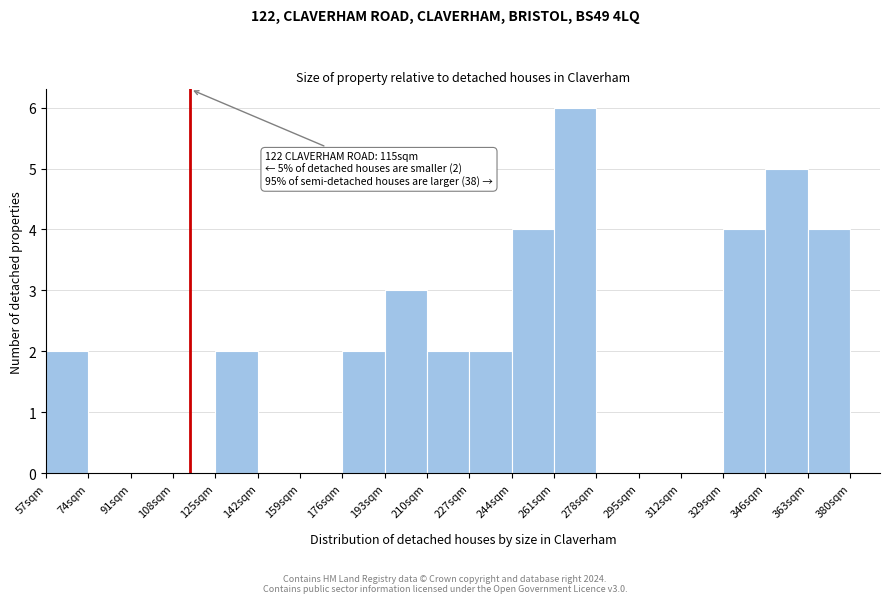

Over which range of the x-axis is the bar tallest?

261 to 278